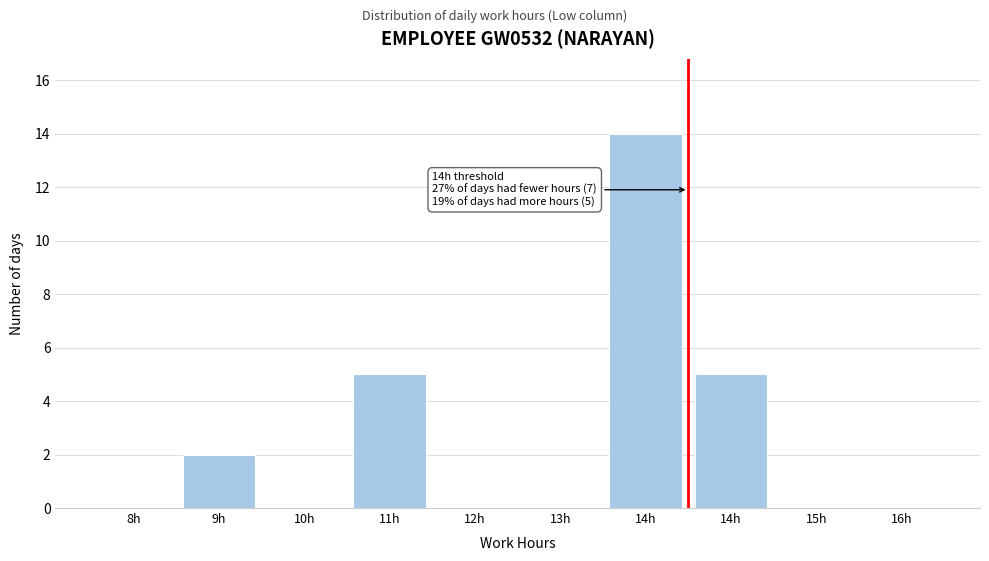

How many categories are shown in the chart?

10